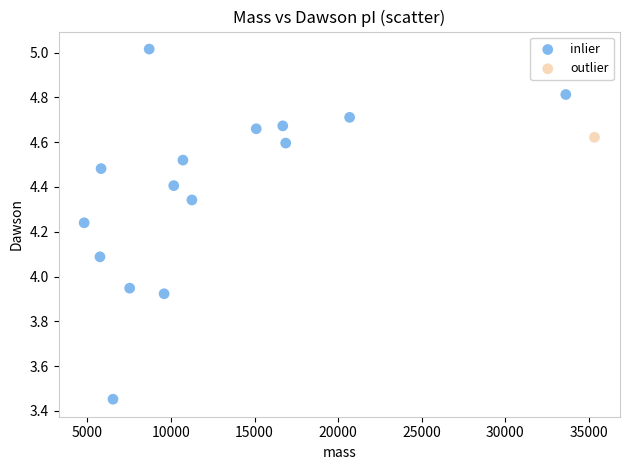

What are all the series names shown in the legend?

inlier, outlier